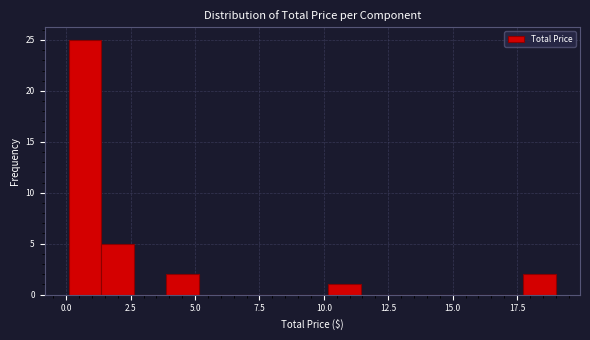

Around what value on the x-axis is the tallest bar? Give the approximate position of its centre, as read against the axis.

0.5